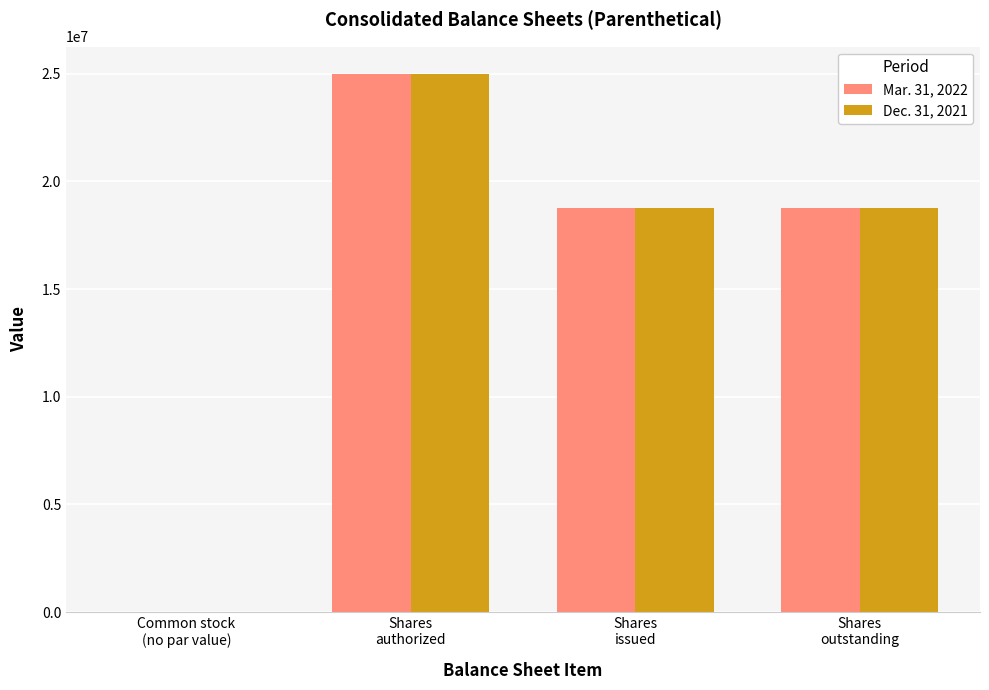

Reading left to right, transcribe all the data shown in this chart.

Mar. 31, 2022: Common stock
(no par value)=0	Shares
authorized=25000000	Shares
issued=18771065	Shares
outstanding=18771065
Dec. 31, 2021: Common stock
(no par value)=0	Shares
authorized=25000000	Shares
issued=18774082	Shares
outstanding=18774082